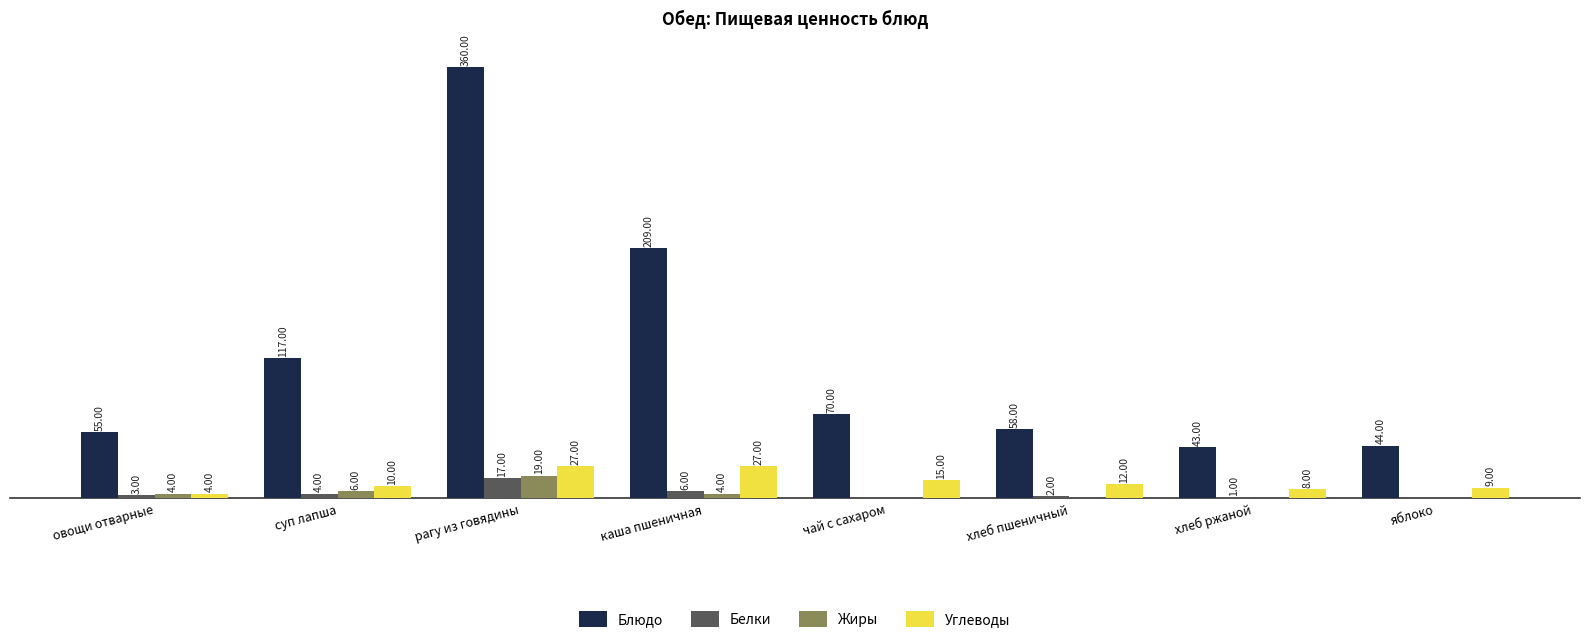

Which category has the highest value in the Блюдо series?

рагу из говядины